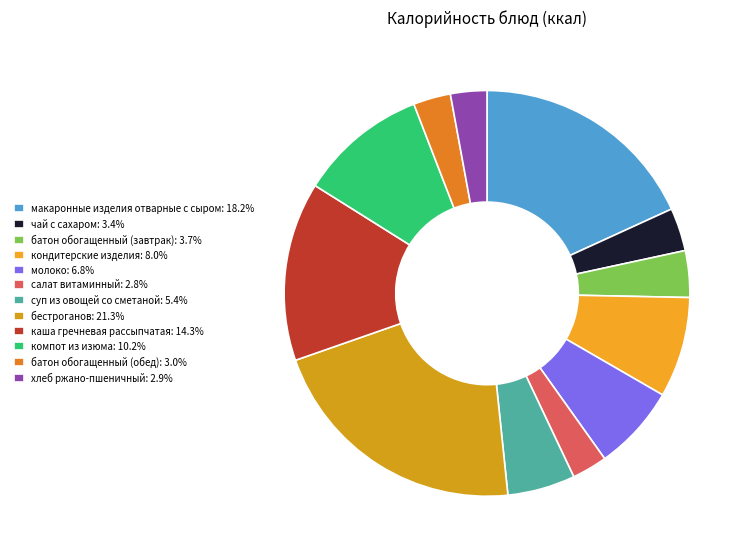

Between кондитерские изделия and чай с сахаром, which is larger?

кондитерские изделия